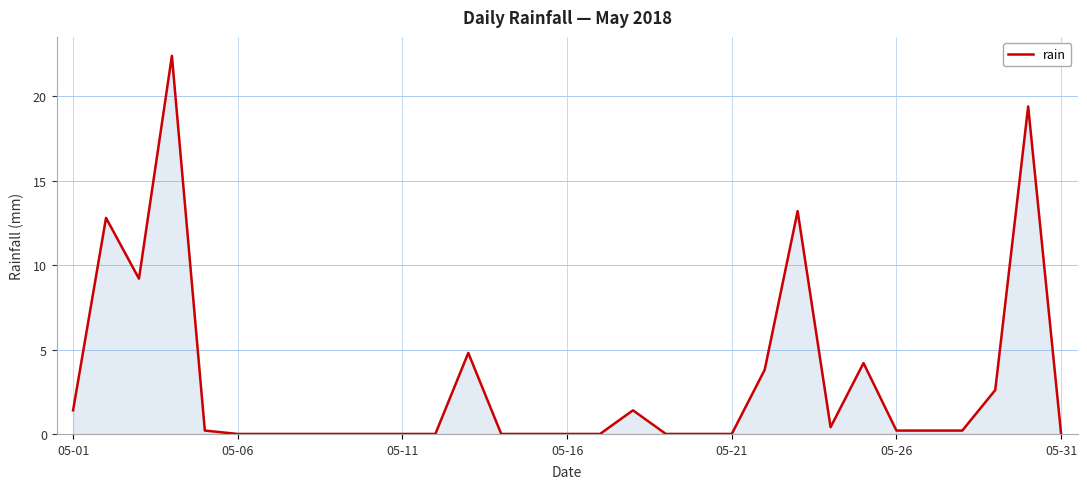

Does the chart display data point markers on the line(s)?

No